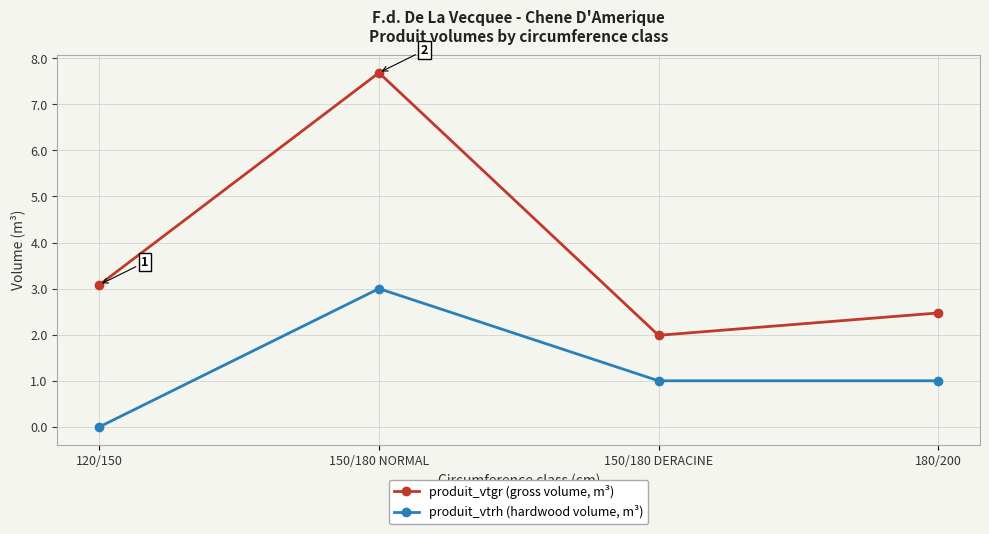

Which series has the largest range (max minus min)?

produit_vtgr (gross volume, m³)